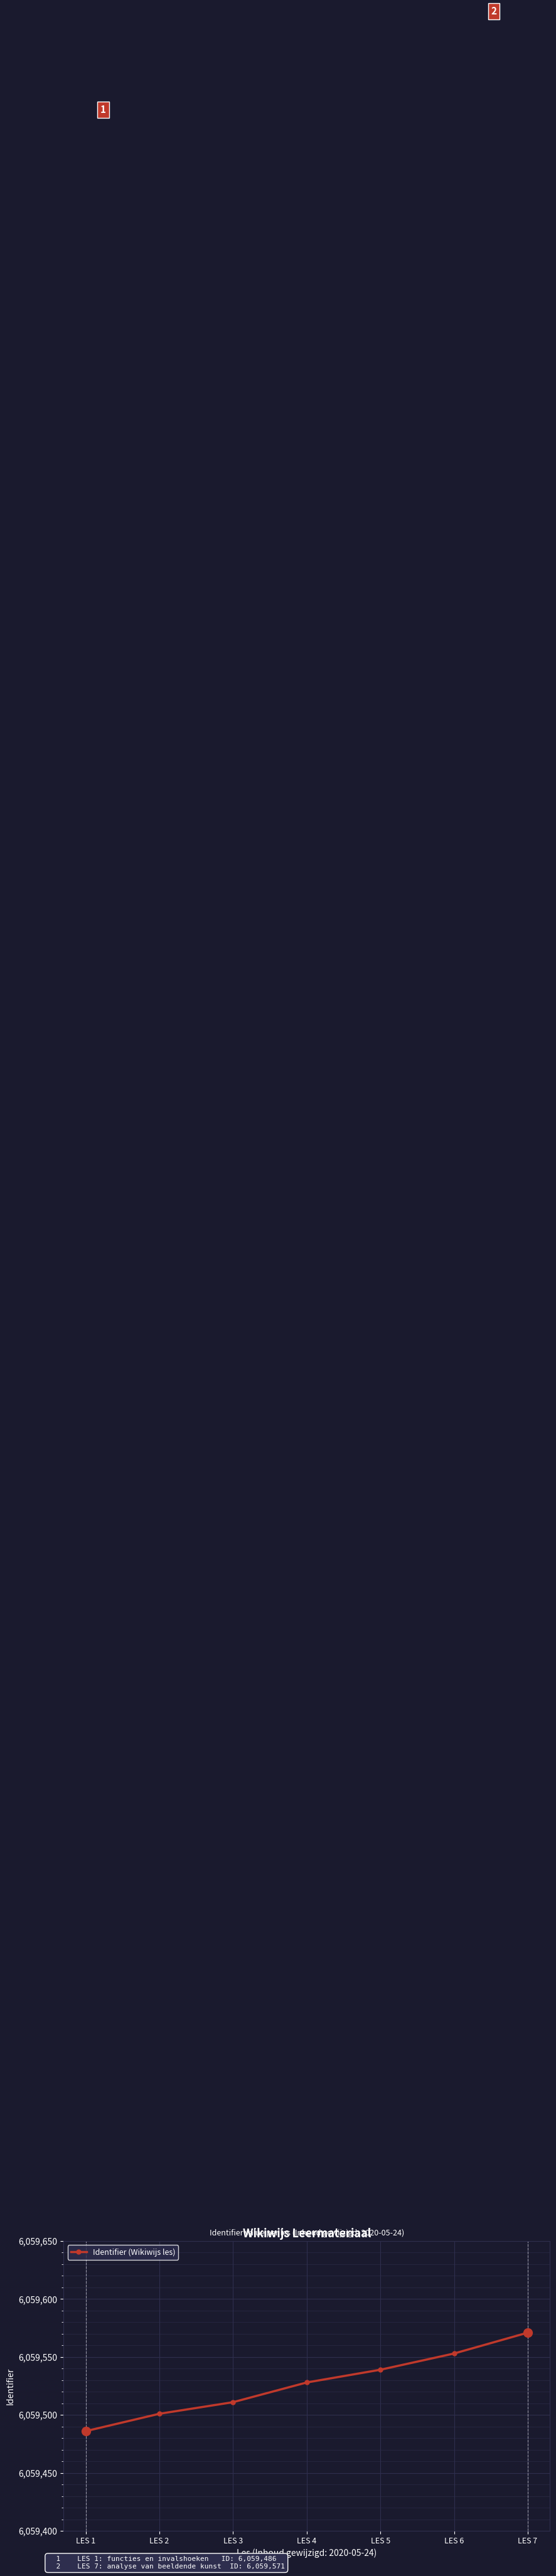

The chart shows a value of 2841117 at LES 5. True or false?

False